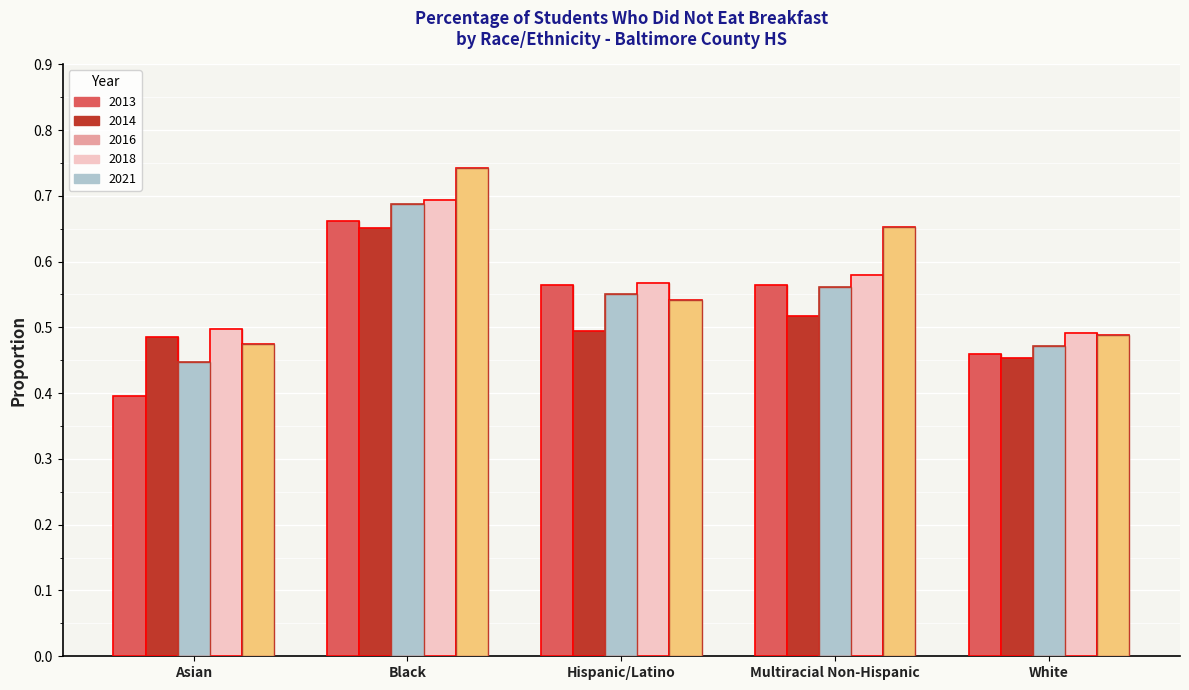

Is the value of 2014 at White greater than the value of 2021 at Black?

No